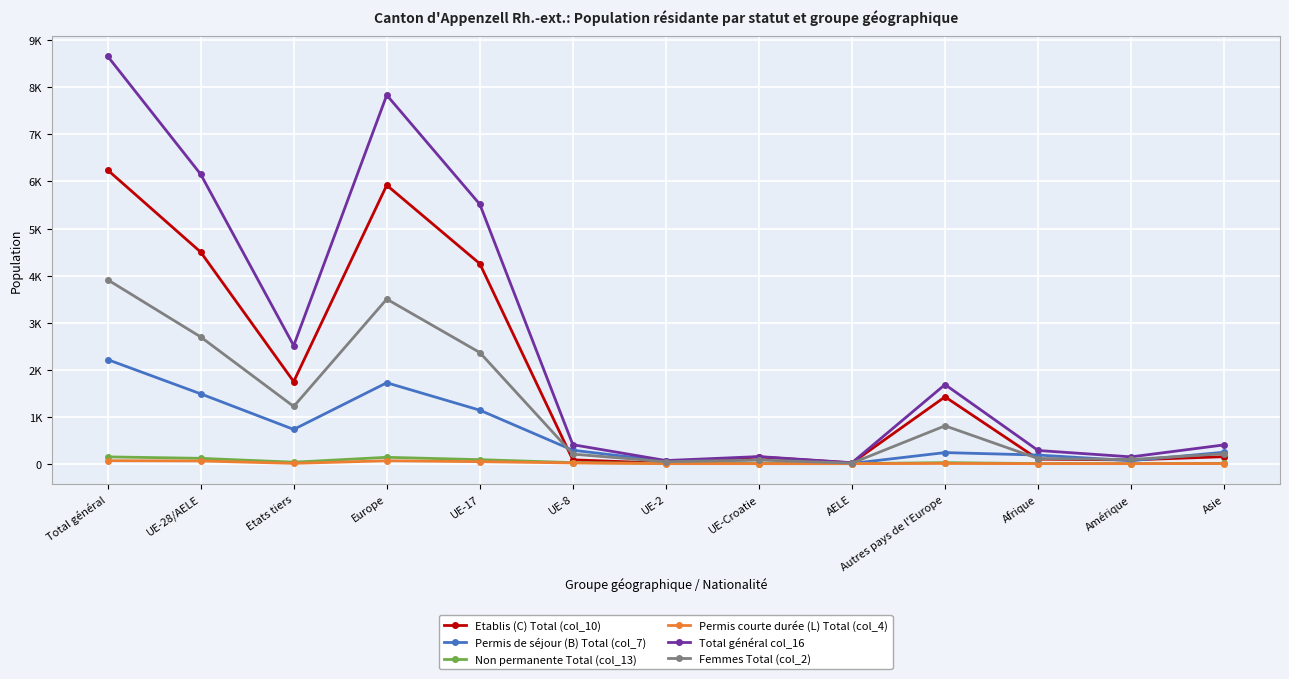

Which series has the widest spread of values?

Total général col_16